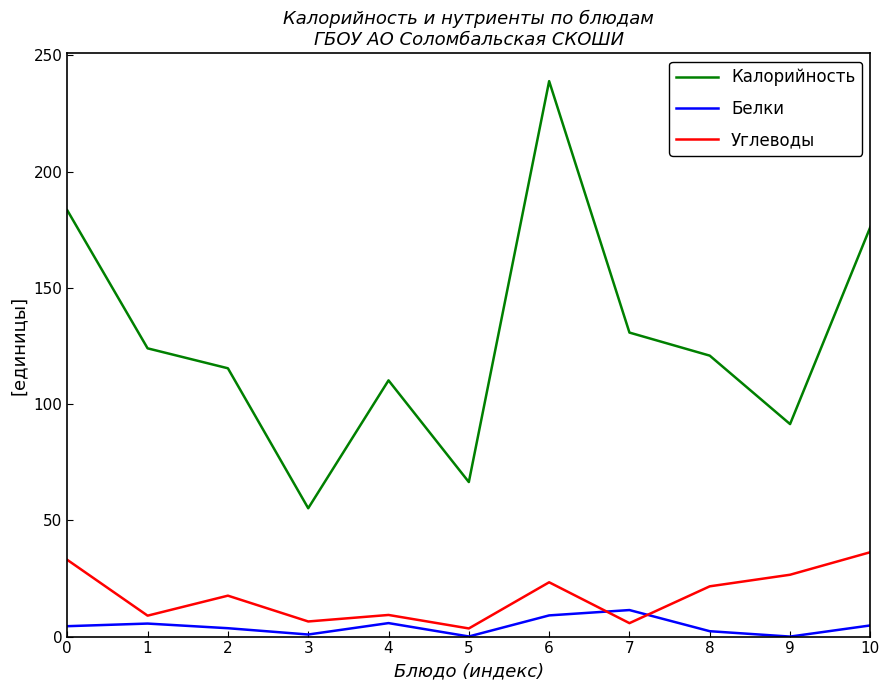

What are all the series names shown in the legend?

Калорийность, Белки, Углеводы